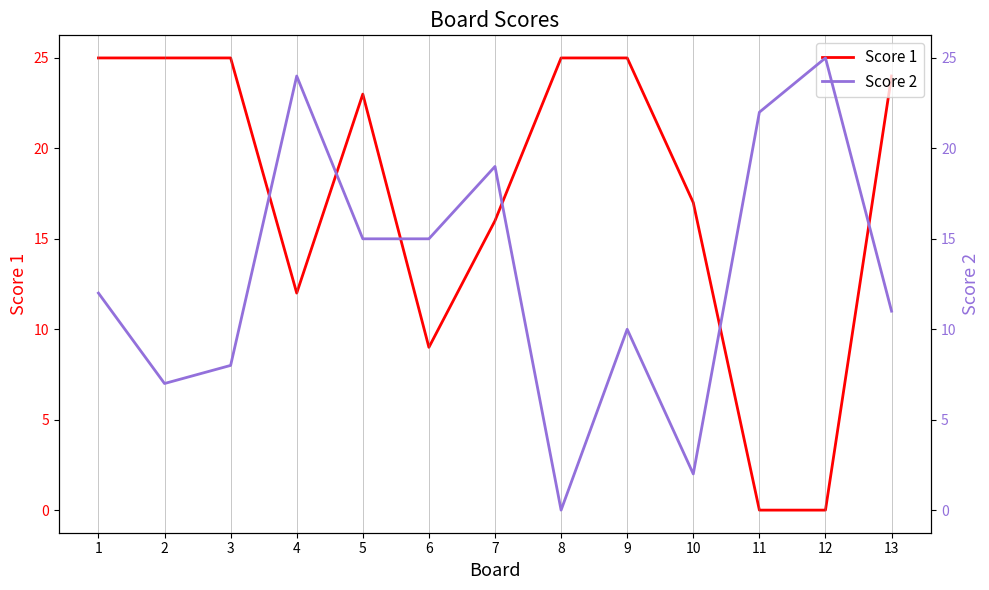

At which category does Score 2 reach its first local valley?

2